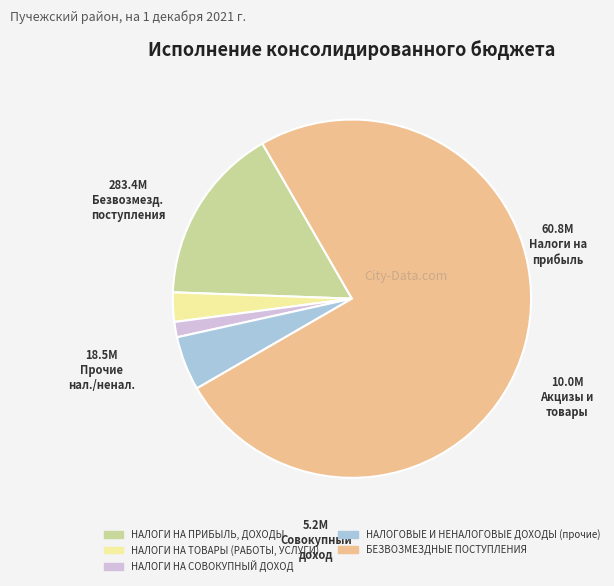

Does БЕЗВОЗМЕЗДНЫЕ ПОСТУПЛЕНИЯ represent more than half of the total?

Yes